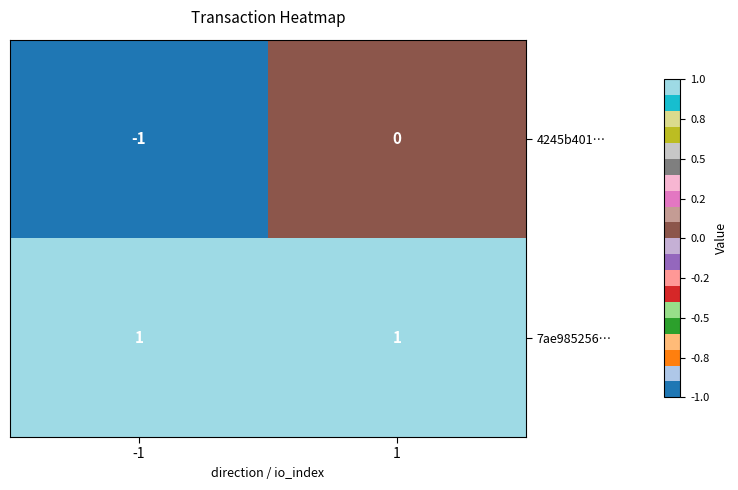

The value of 7ae985256… at -1 is 1. True or false?

True